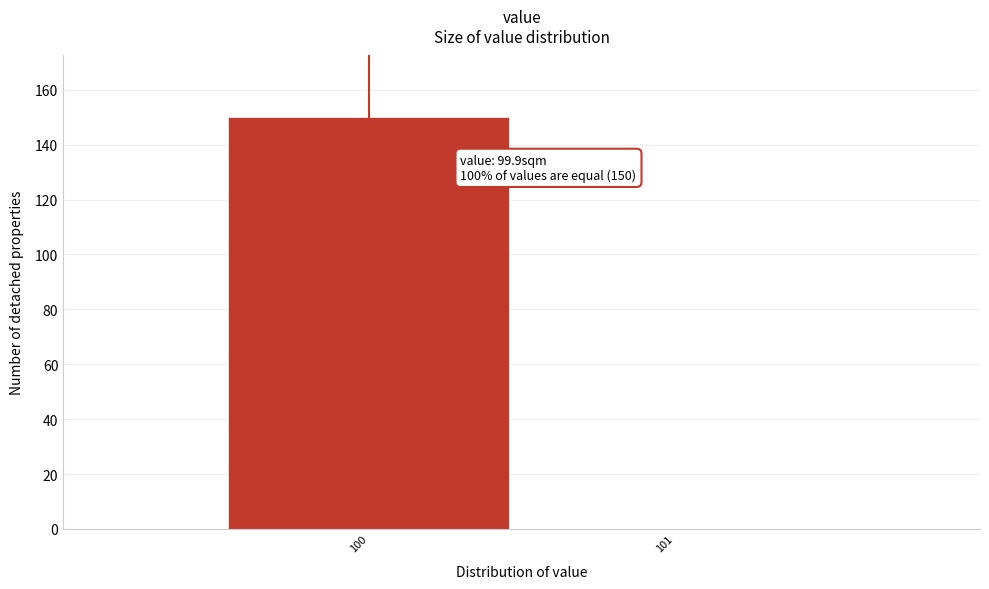

Reading left to right, what are all the values shown in this chart?

100=150	101=0